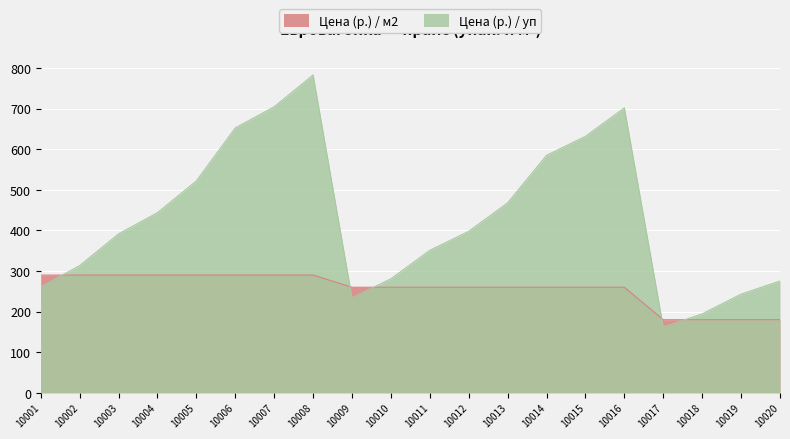

What is the smallest value displayed?

162.0